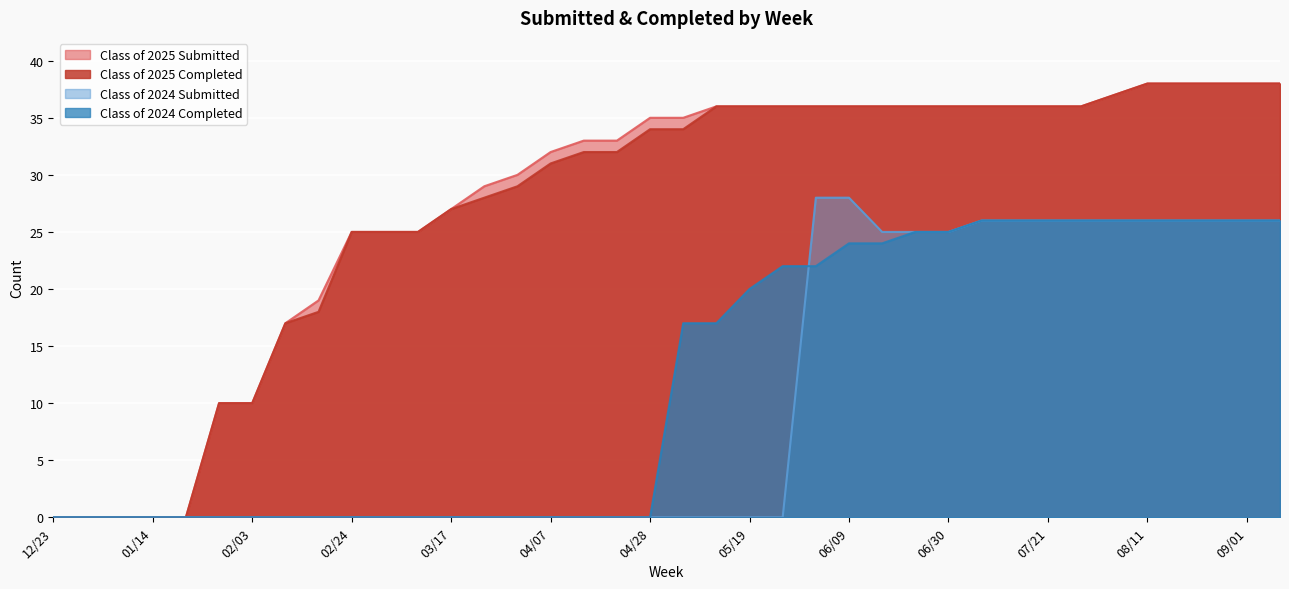

How many categories are shown in the chart?

38